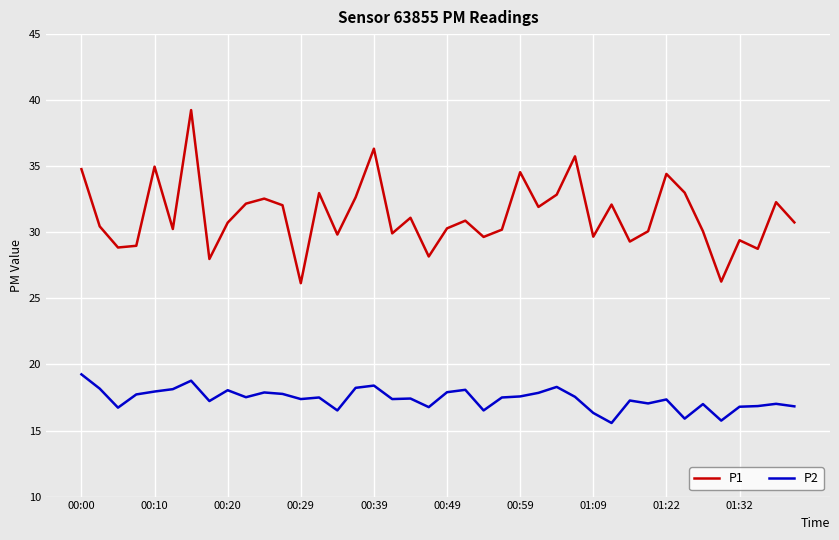

Which series has the largest range (max minus min)?

P1